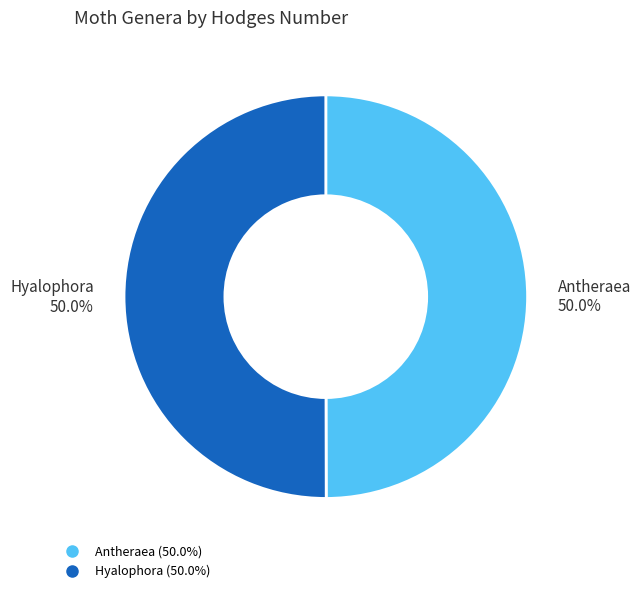

Count the number of slices in the pie.

2